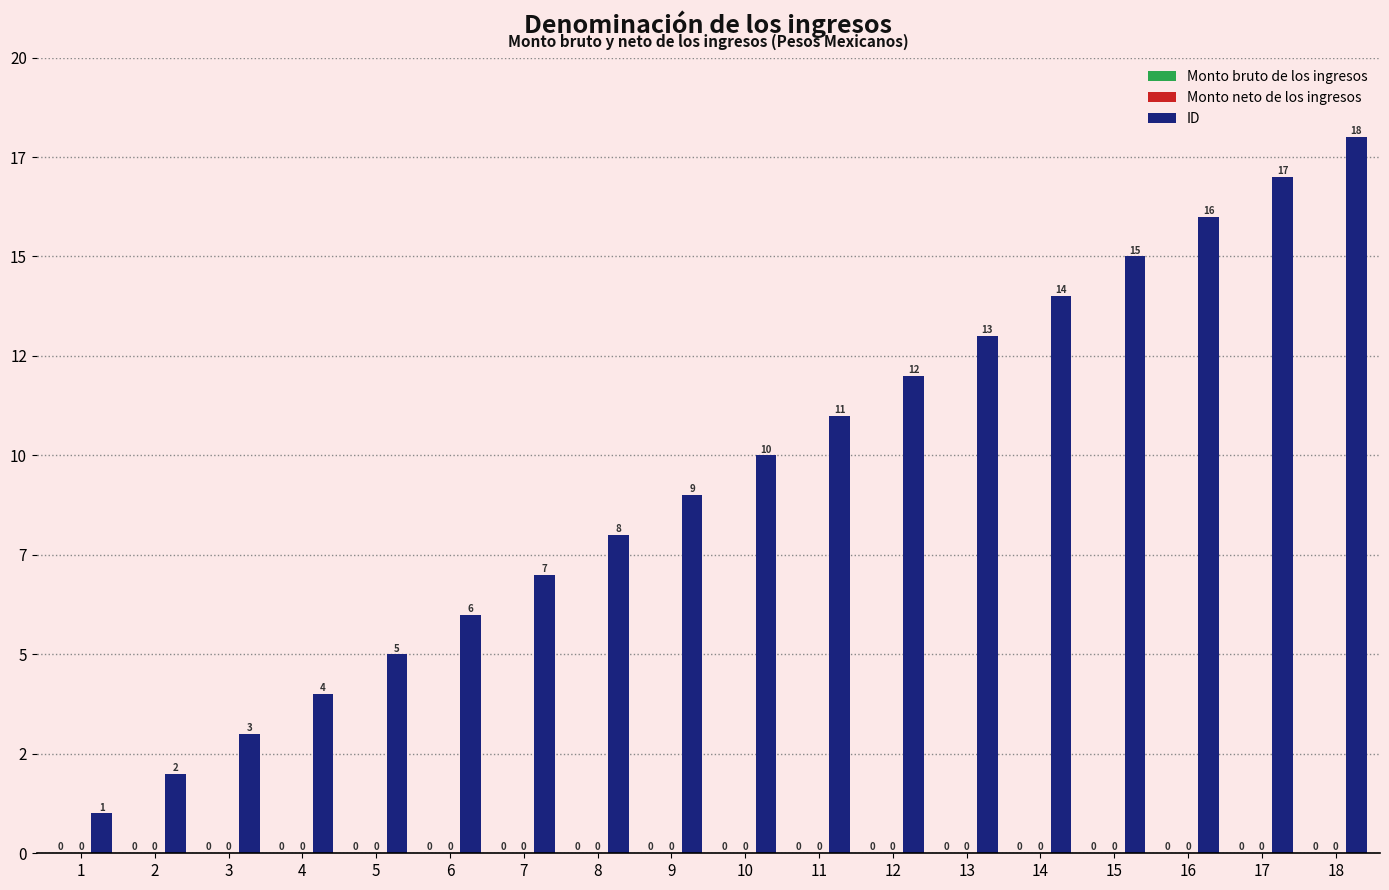

Does the chart contain any negative values?

No